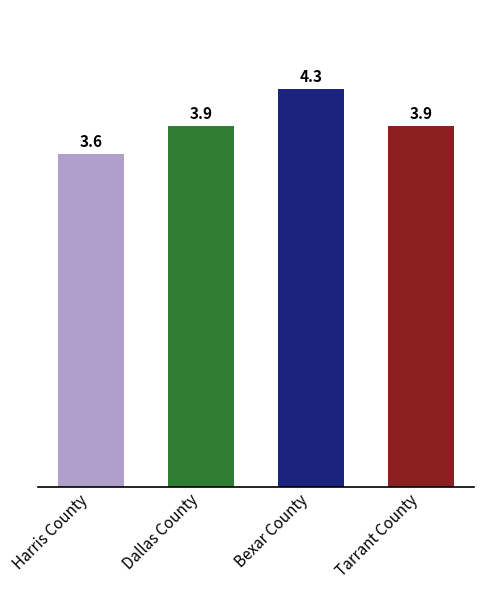

Count the number of categories in the chart.

4